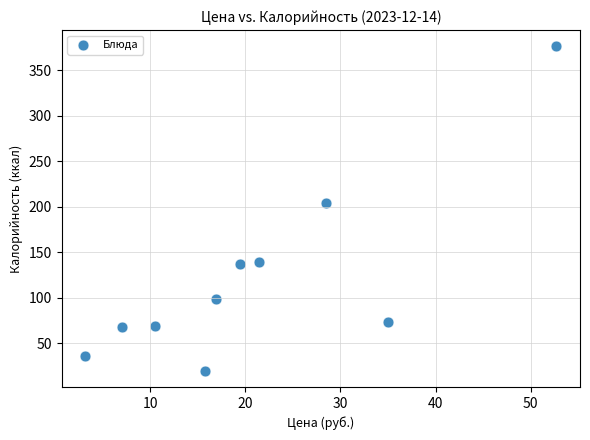

What is the average Y value?

122